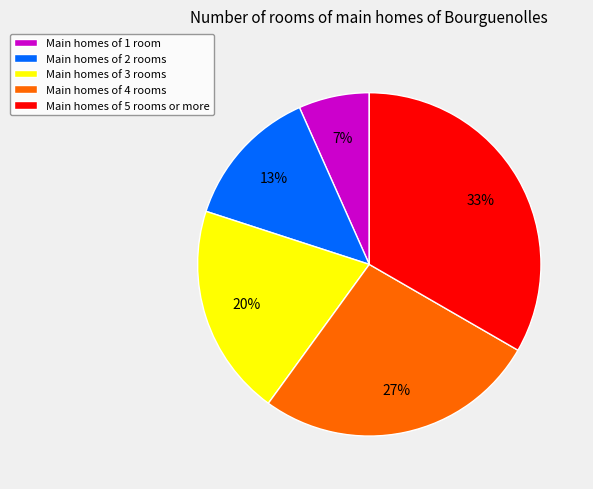

How many slices are in this pie chart?

5